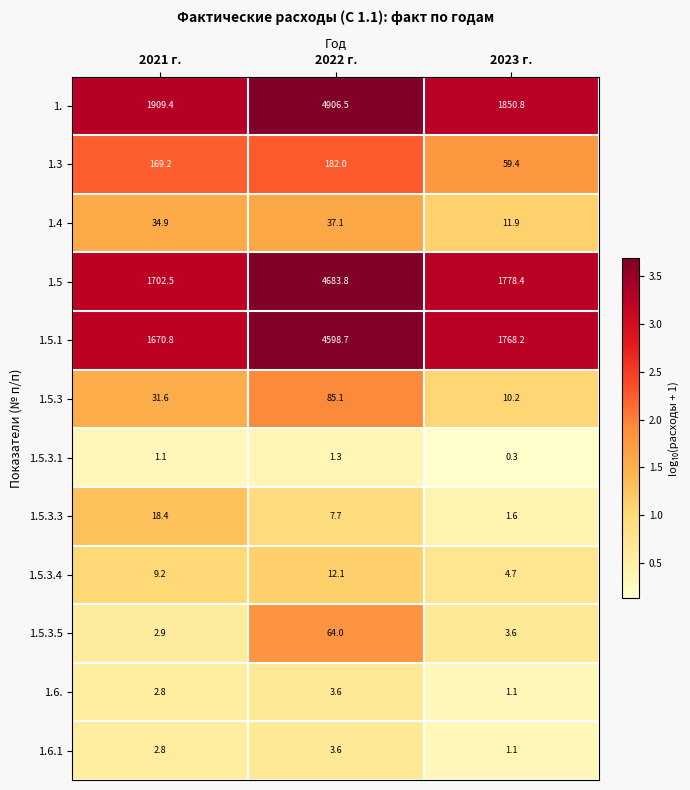

Where is 1.3 nearest to the value 120?

2021 г.